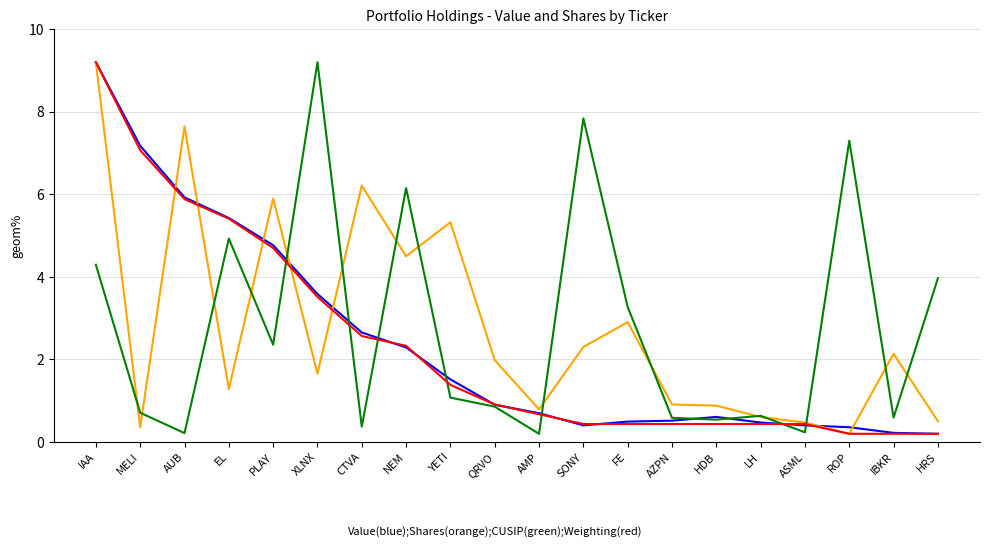

What position from the right is FE?

8